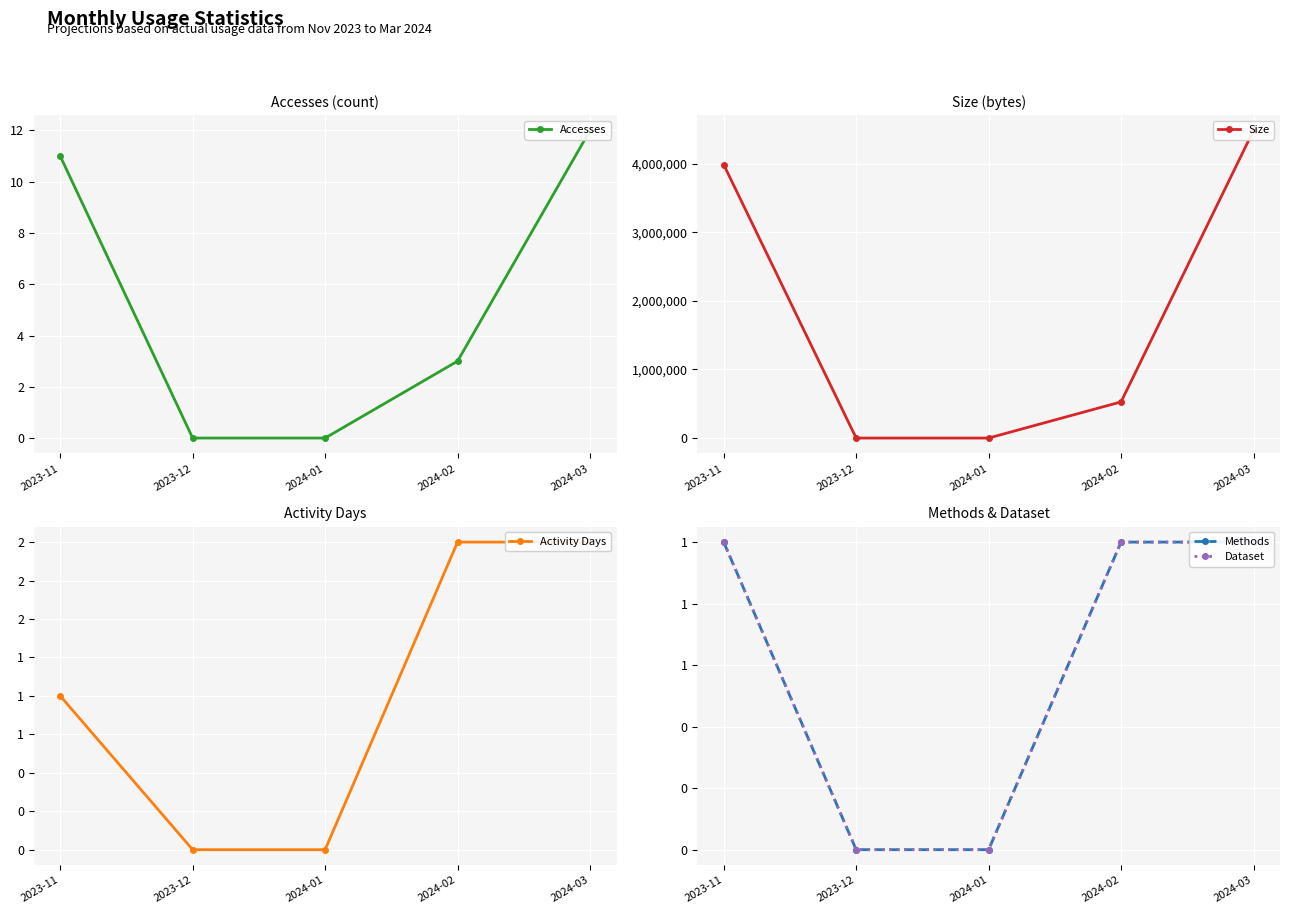

True or false: Methods has more than 0 points higher than both neighbors.

False